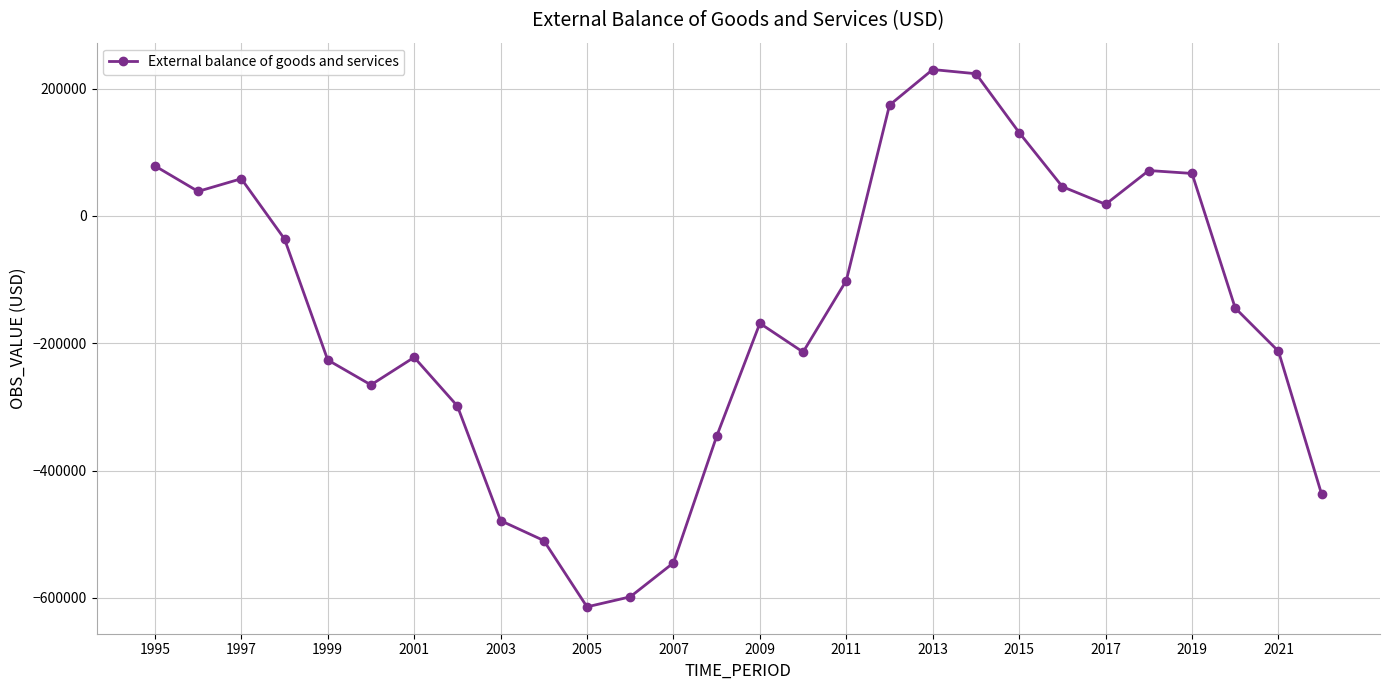

Is this an area chart (filled region under the line)?

No